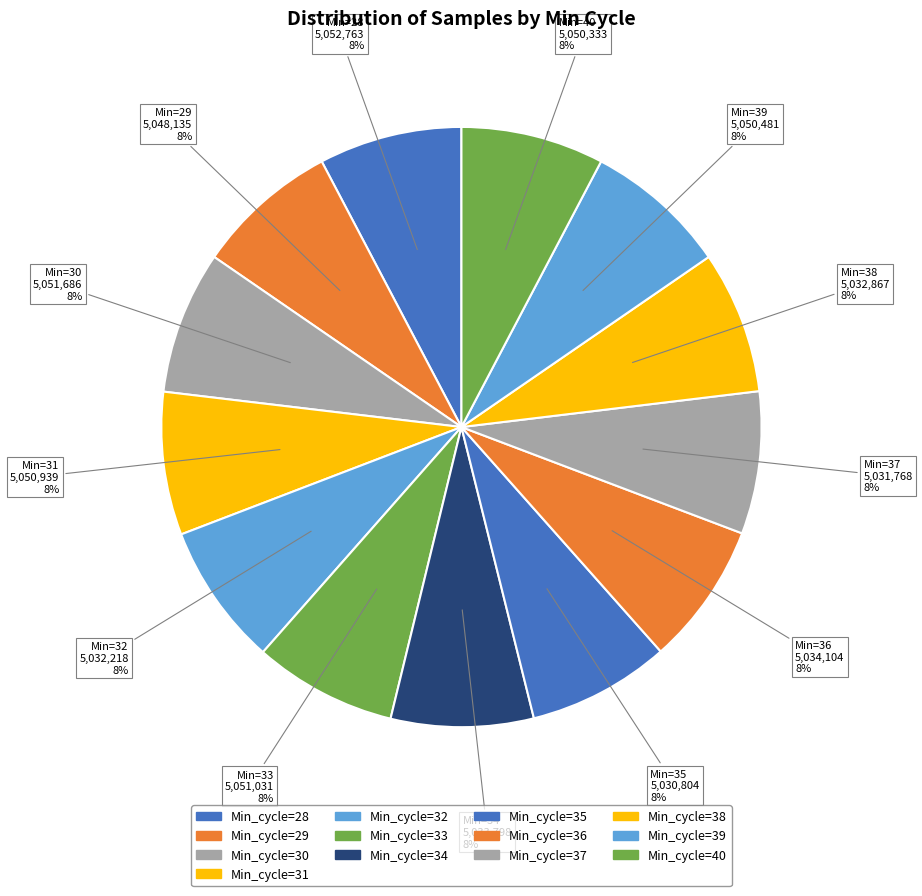

How many segments does this pie chart have?

13